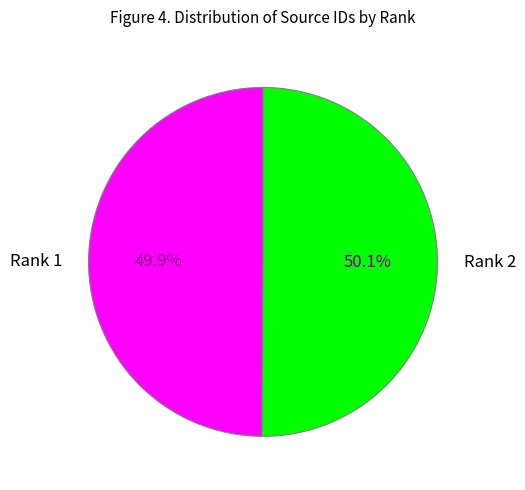

Does any single category account for the majority?

Yes